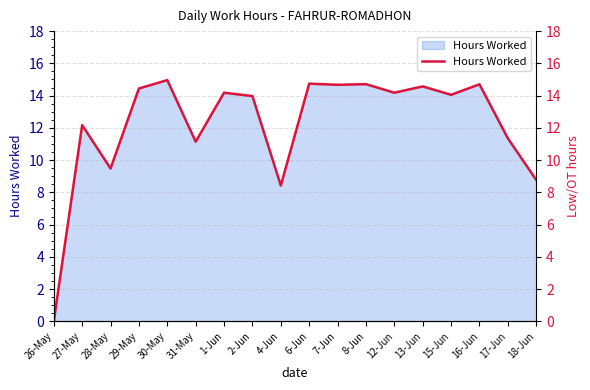

How many values are below 14?

8